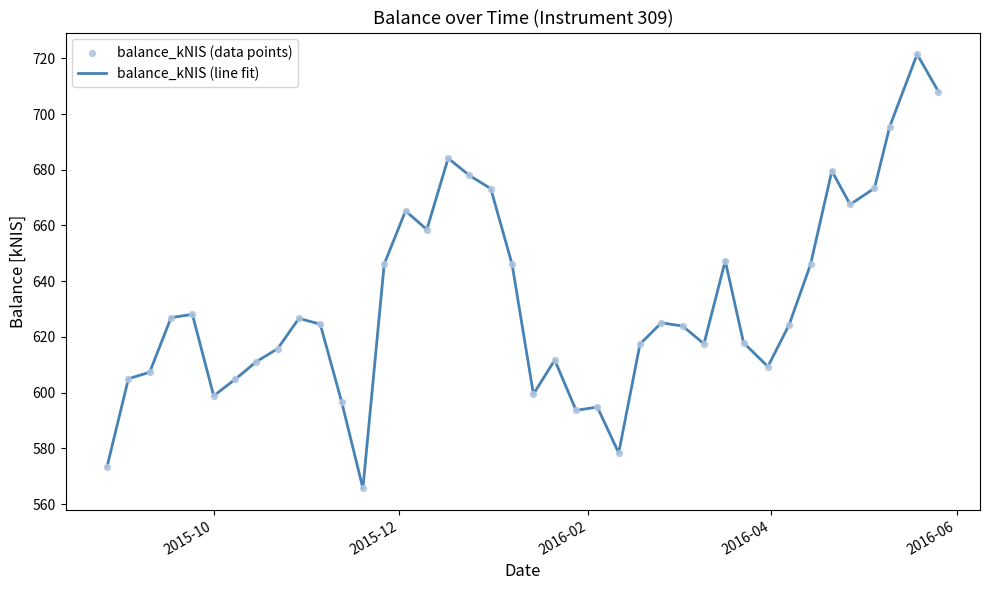

What is the greatest value displayed?

721.5